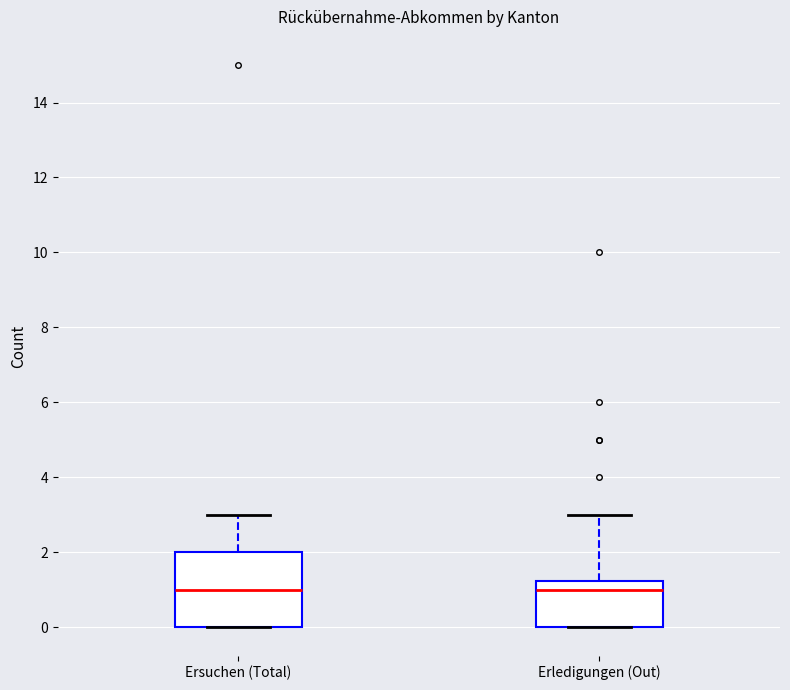

Where is the upper edge of the box for Ersuchen (Total) on the y-axis? The values are not printed on the chart, so give them approximately, as read against the axis.

2.0